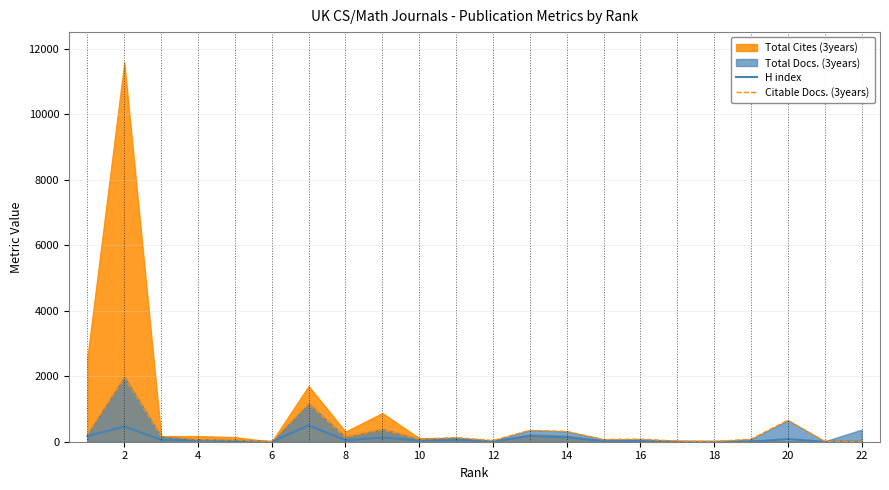

What is the sum of all Citable Docs. (3years) values?

5918